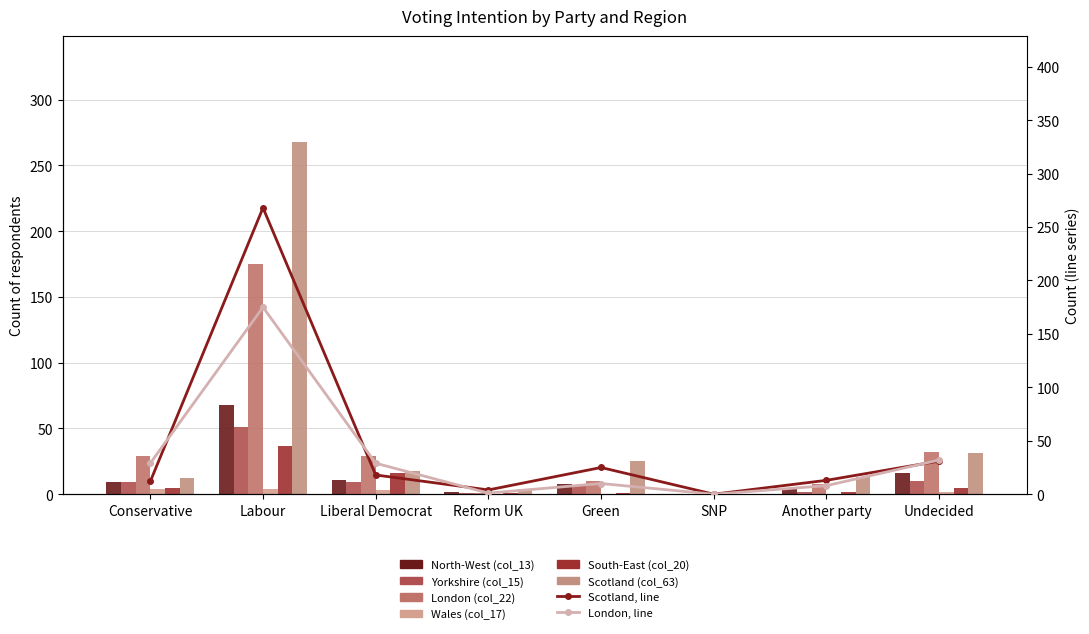

At which category does the chart reach its peak across all series?

Labour